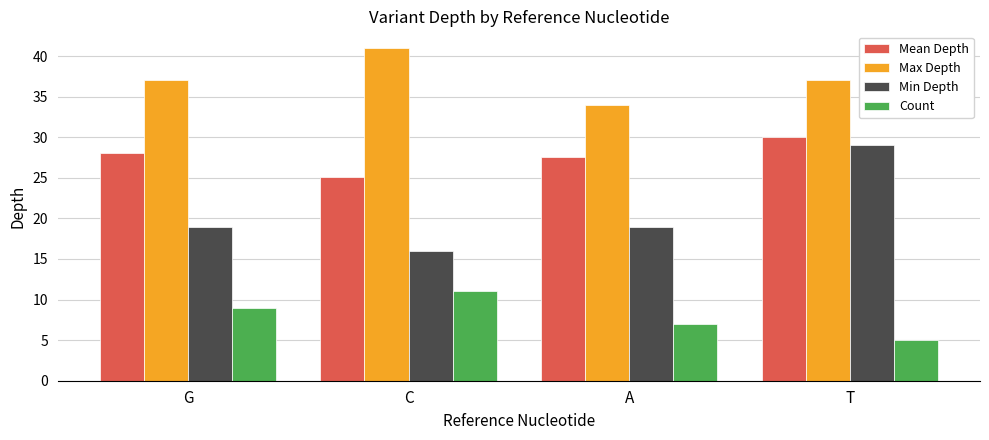

Count the Max Depth values in the range 37 to 41.

3